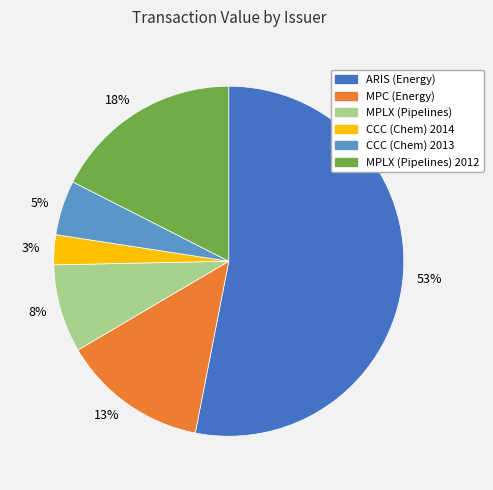

To the nearest percent, what percentage of the pie is CCC (Chem) 2014?

3%